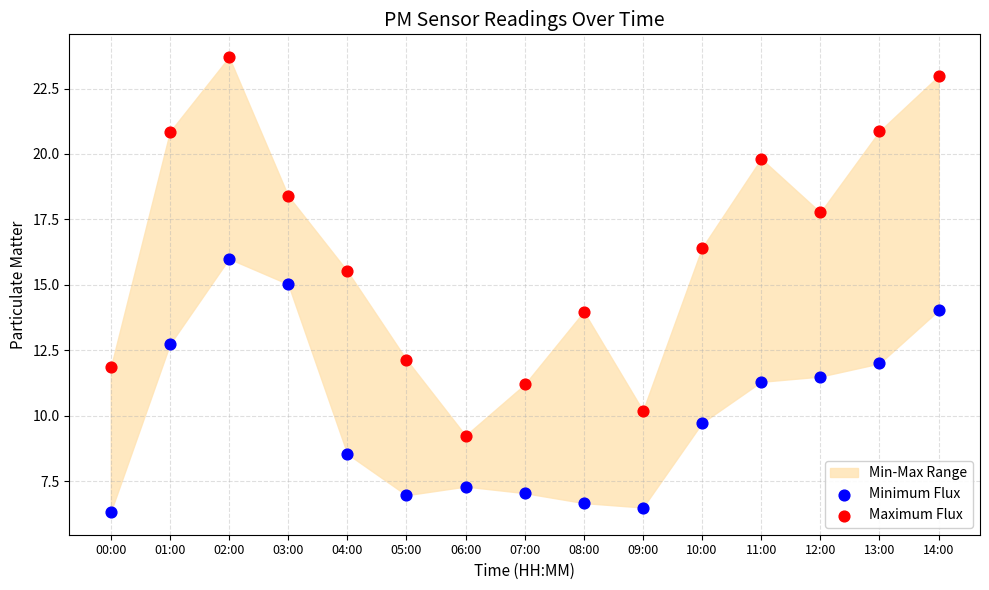

Which series reaches the maximum Y coordinate?

Maximum Flux